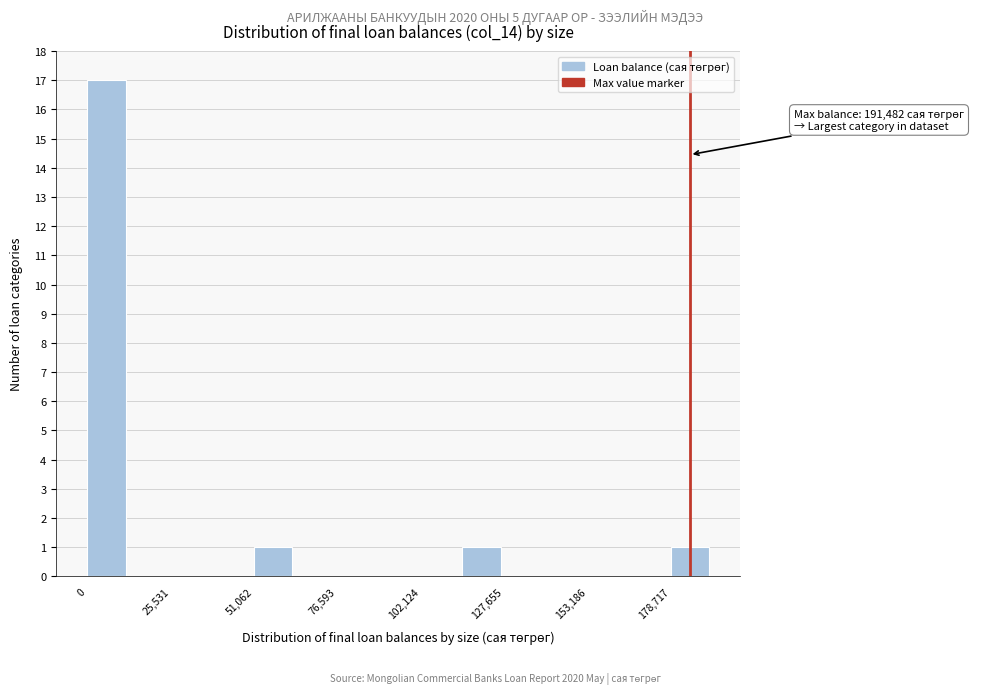

Read against the x-axis, roughly where is the centre of the tallest bar?

5000